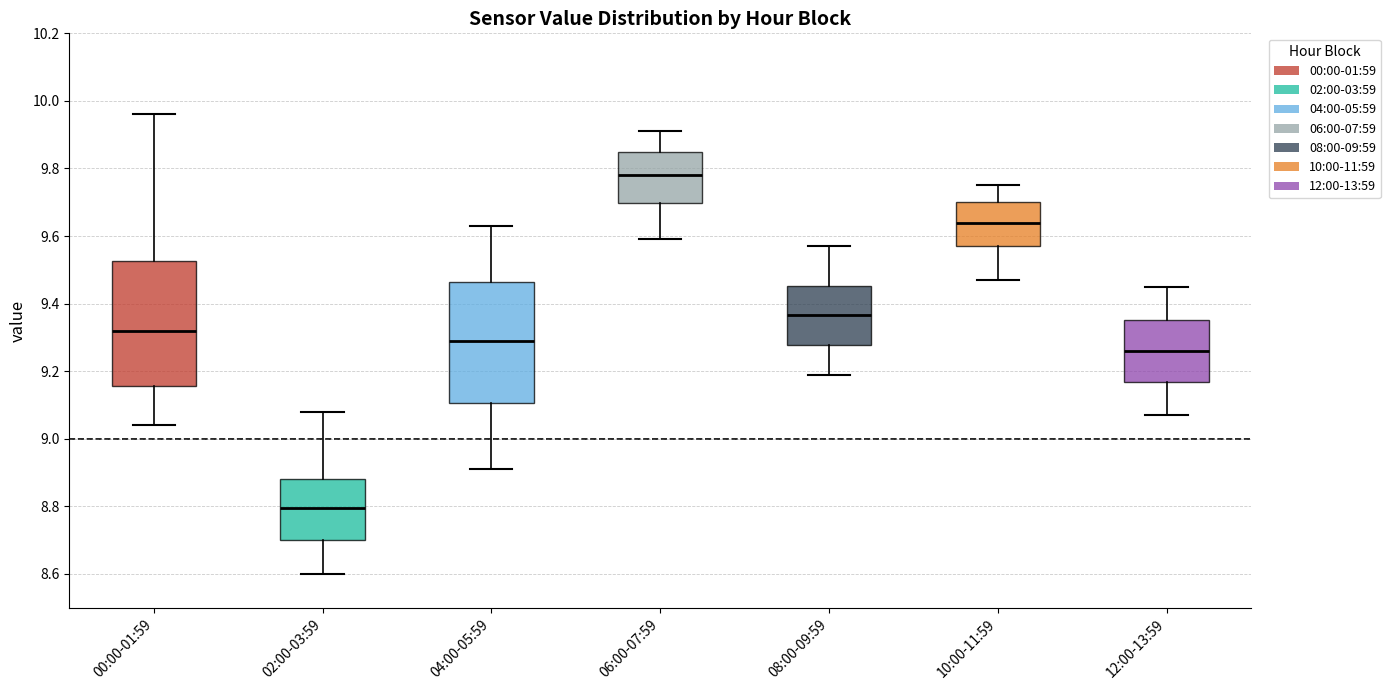

Reading left to right, read every box against the y-axis: the position of its median line, the range the box covers, and the ends of its whiskers. The values are not printed on the chart, so give them approximately, as read against the axis.

00:00-01:59: median 9.32, box 9.16 to 9.52, whiskers 9.04 to 9.96
02:00-03:59: median 8.80, box 8.70 to 8.88, whiskers 8.60 to 9.08
04:00-05:59: median 9.30, box 9.10 to 9.46, whiskers 8.92 to 9.64
06:00-07:59: median 9.78, box 9.70 to 9.86, whiskers 9.60 to 9.92
08:00-09:59: median 9.36, box 9.28 to 9.46, whiskers 9.20 to 9.58
10:00-11:59: median 9.64, box 9.58 to 9.70, whiskers 9.48 to 9.76
12:00-13:59: median 9.26, box 9.16 to 9.36, whiskers 9.08 to 9.46